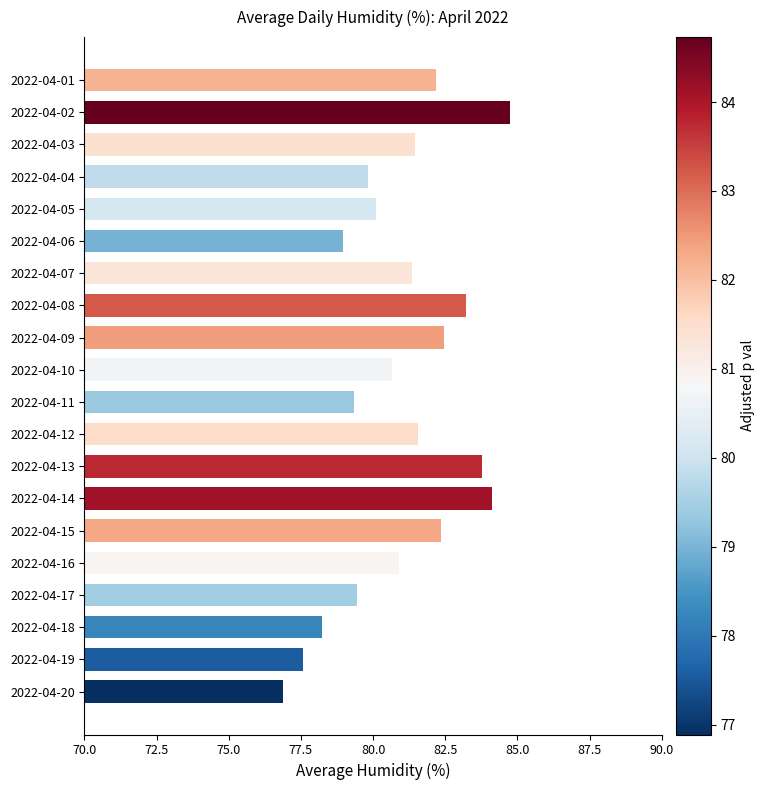

What is the difference between the second highest and second lowest values?

6.6